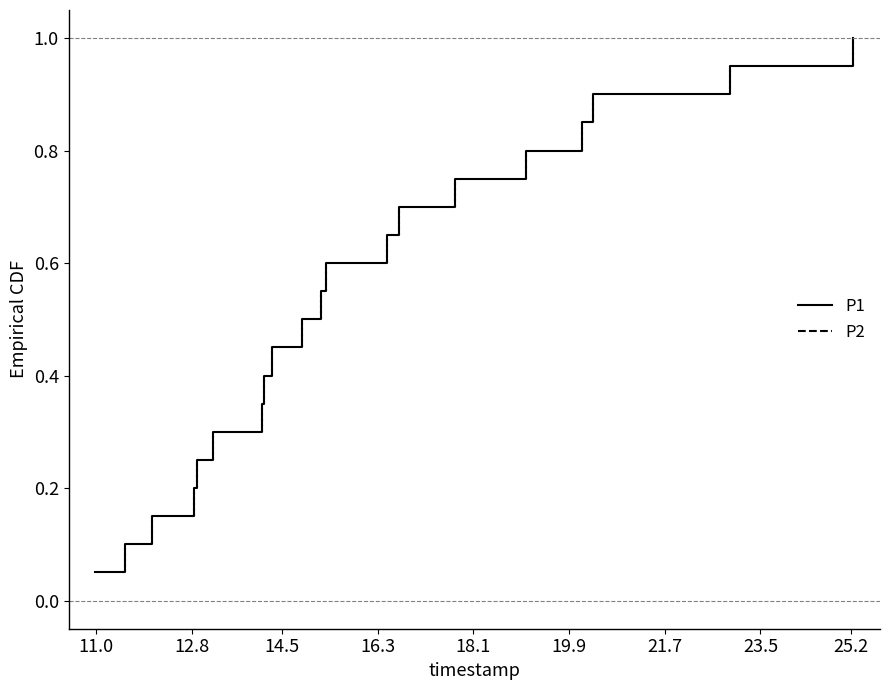

What is the average value of the P2 series?

0.5